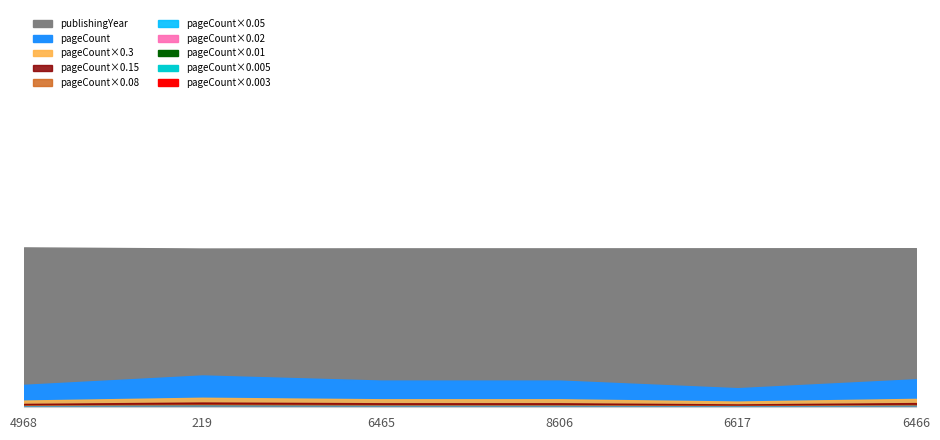

At which label does pageCount reach its peak?

219